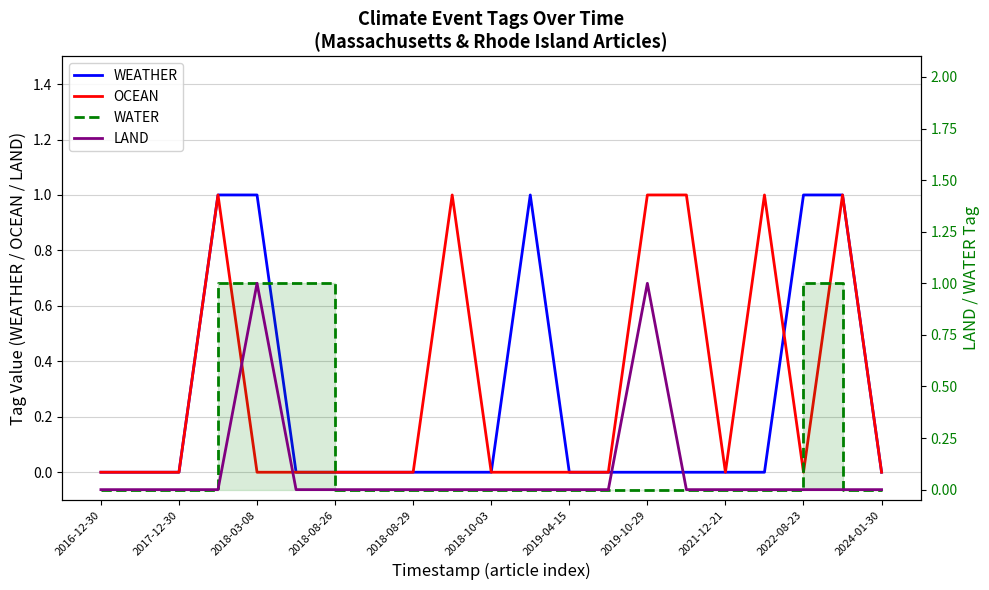

What is the spread (max minus min) of values at 19?

1